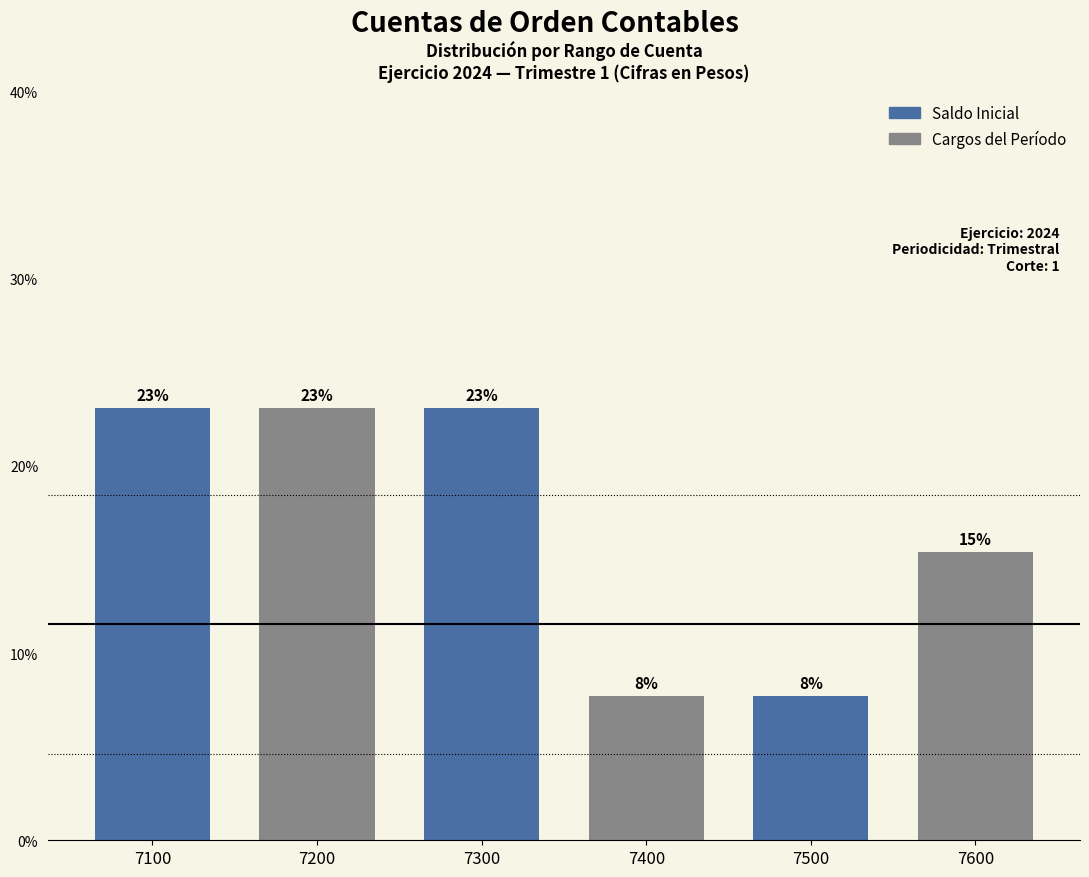

At which label is the value closest to 15?

7600